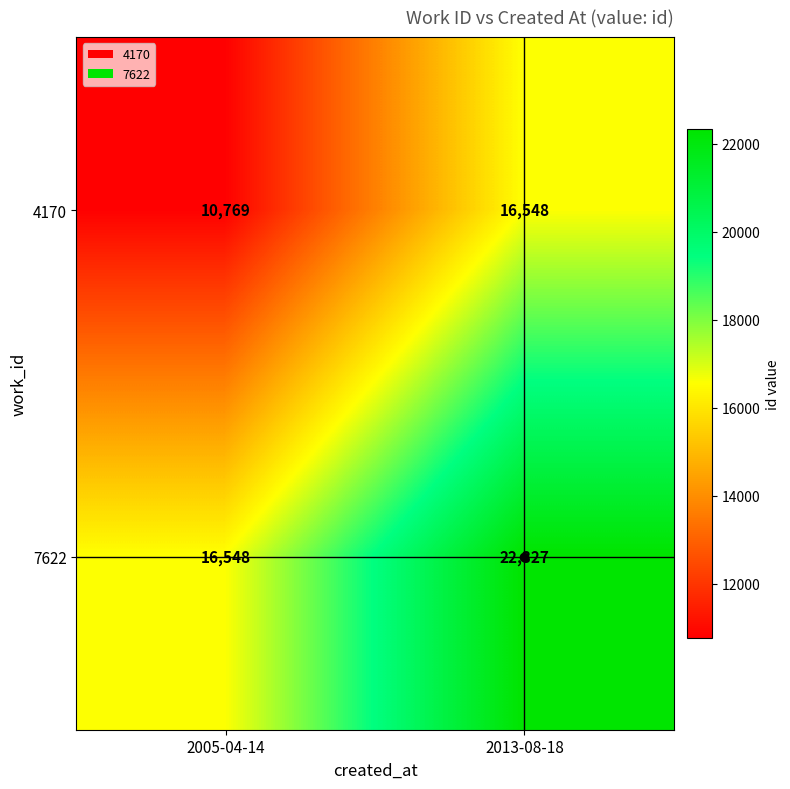

Is it true that 7622 equals 6209 at 2013-08-18?

False